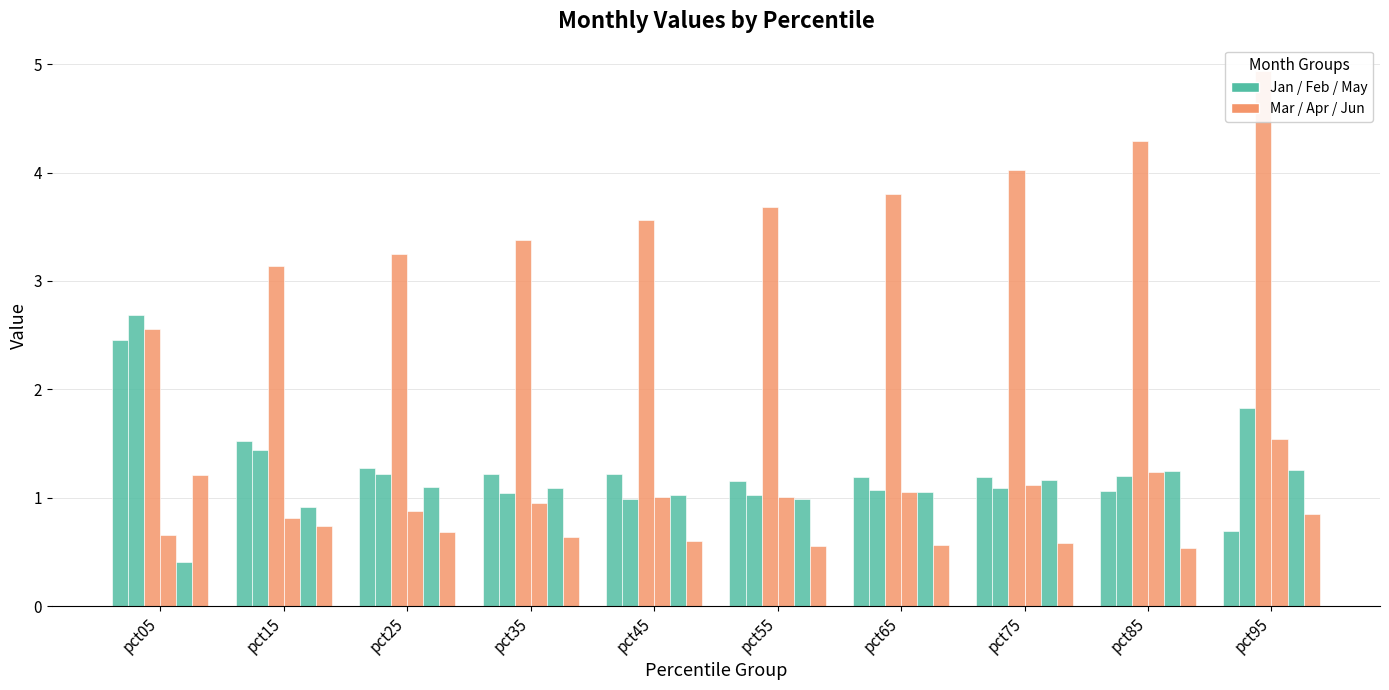

How many data points does each series have?

10